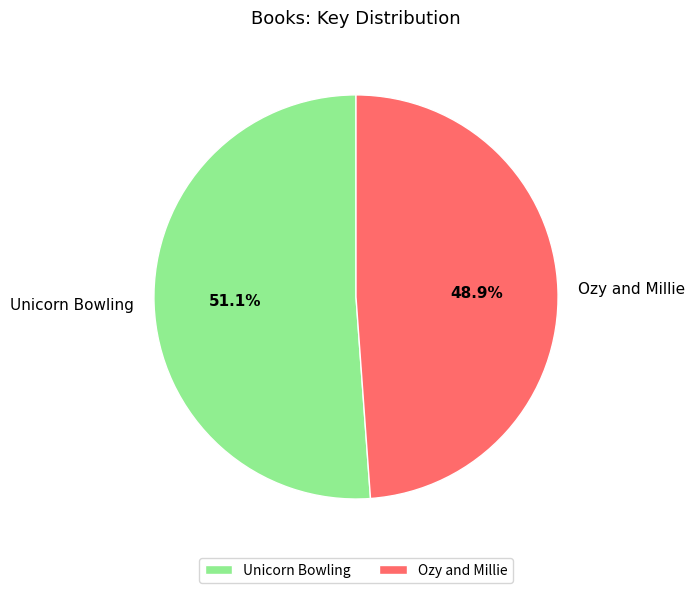

To the nearest percent, what percentage of the pie is Unicorn Bowling?

51%